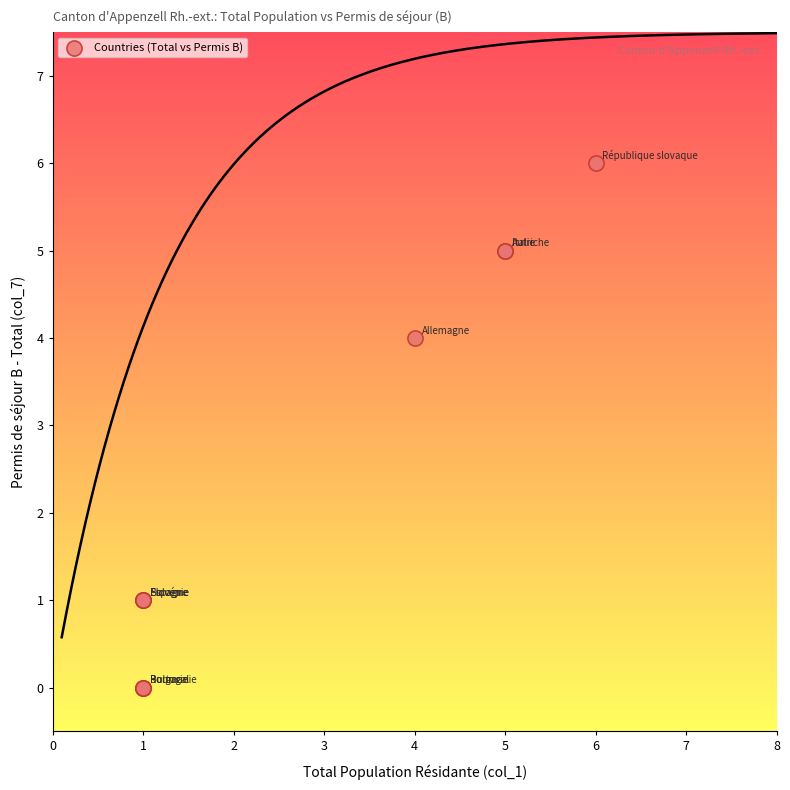

What Y value in the scatter plot is closest to 3?

4